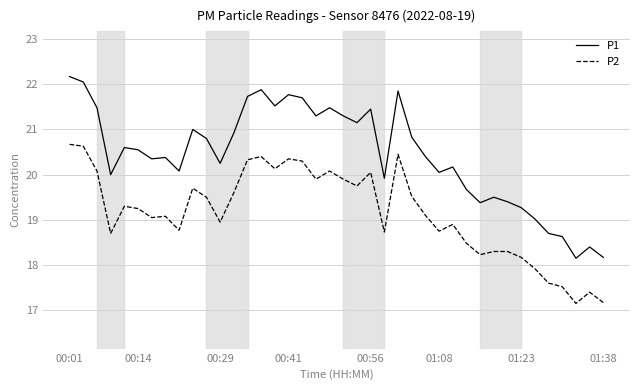

Which series has the largest total across all categories?

P1